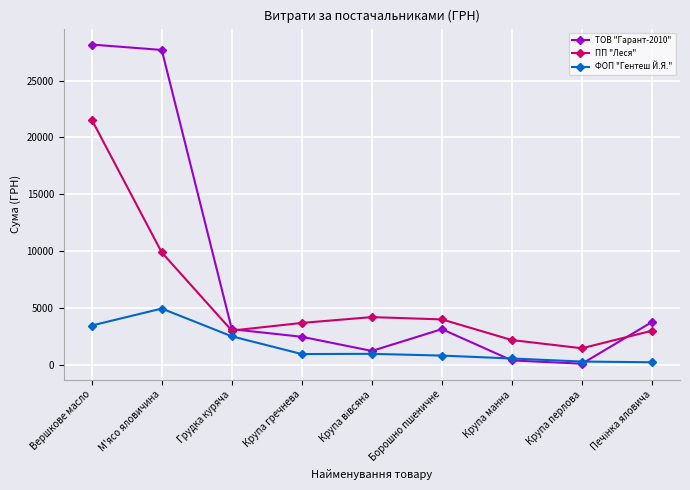

What is the average value of the ПП "Леся" series?

5895.0